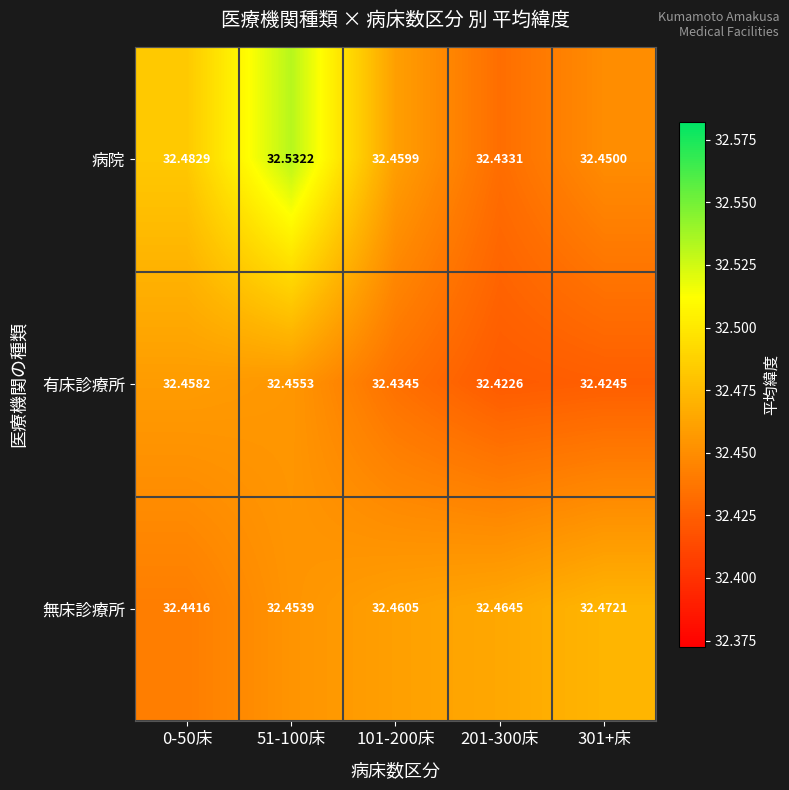

At how many categories does at least one series exceed 32?

5